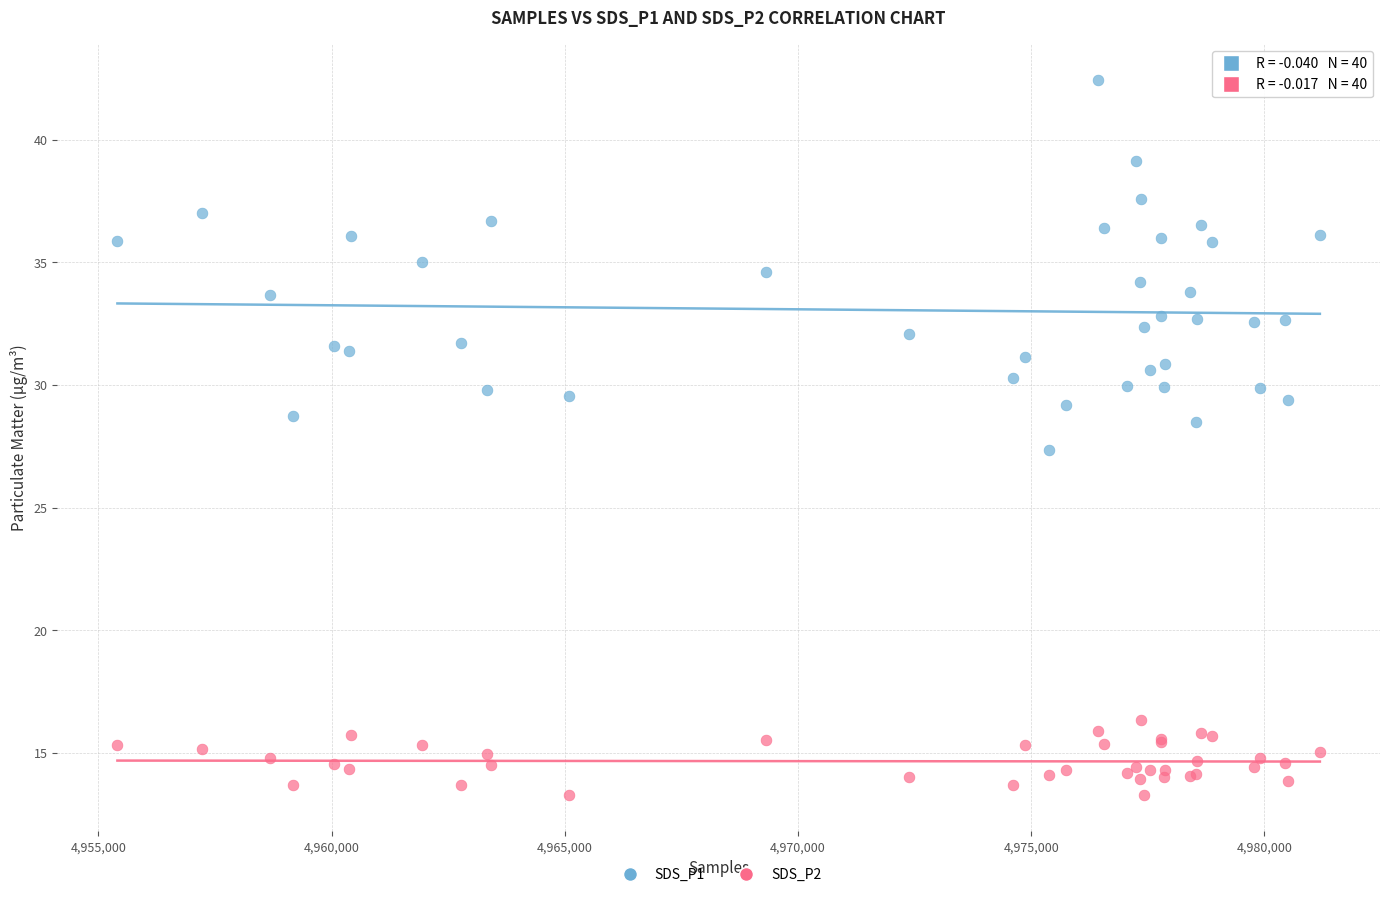

Across all series, what Y value is closest to 27?

27.3